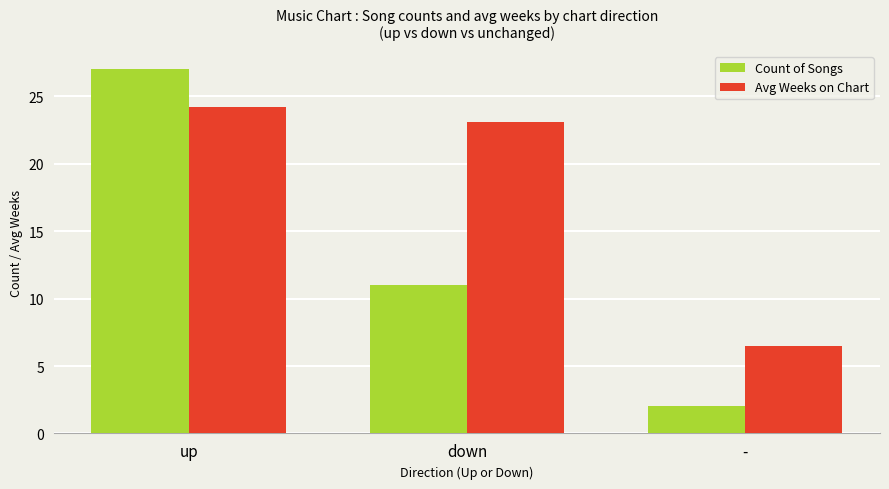

List the series in order of their overall mean, lowest first.

Count of Songs, Avg Weeks on Chart